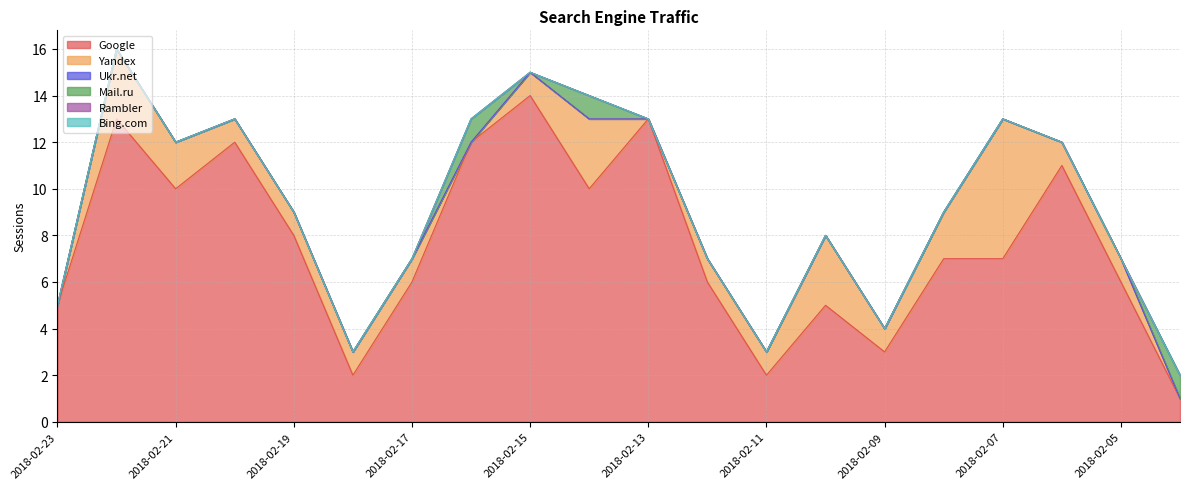

How many data points does each series have?

20